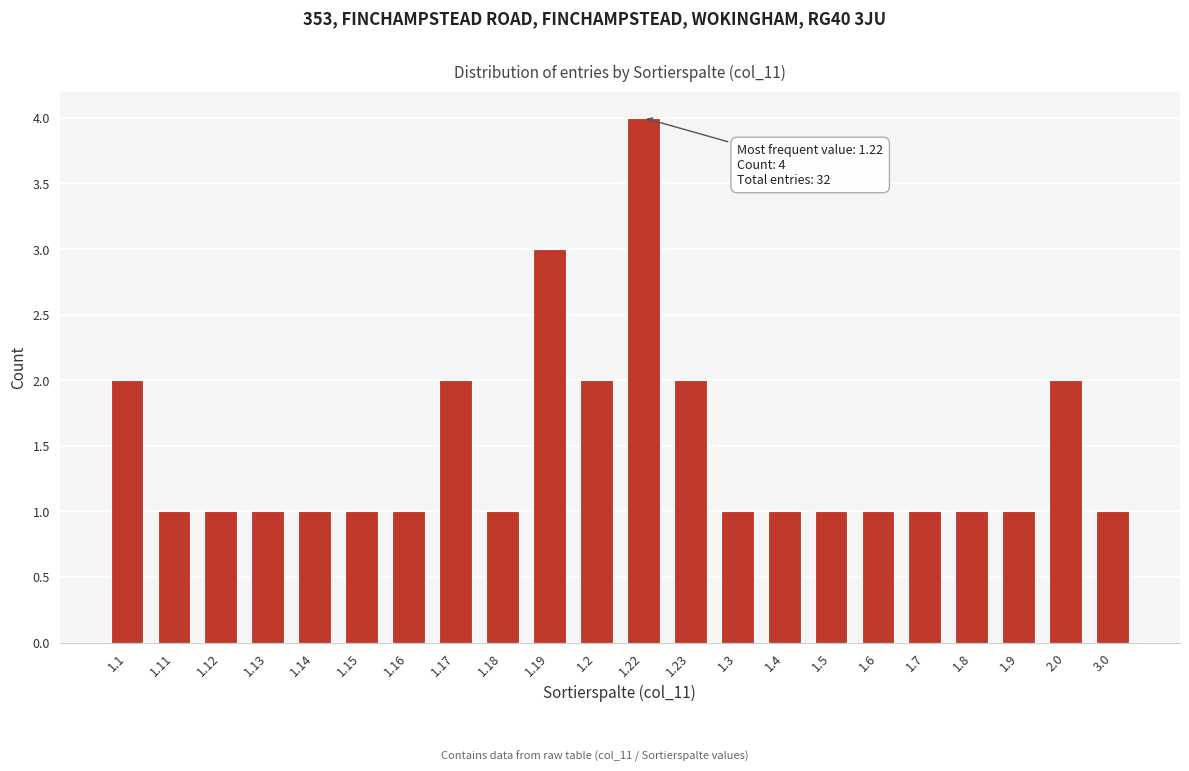

Reading left to right, transcribe all the data shown in this chart.

1.1=2	1.11=1	1.12=1	1.13=1	1.14=1	1.15=1	1.16=1	1.17=2	1.18=1	1.19=3	1.2=2	1.22=4	1.23=2	1.3=1	1.4=1	1.5=1	1.6=1	1.7=1	1.8=1	1.9=1	2.0=2	3.0=1